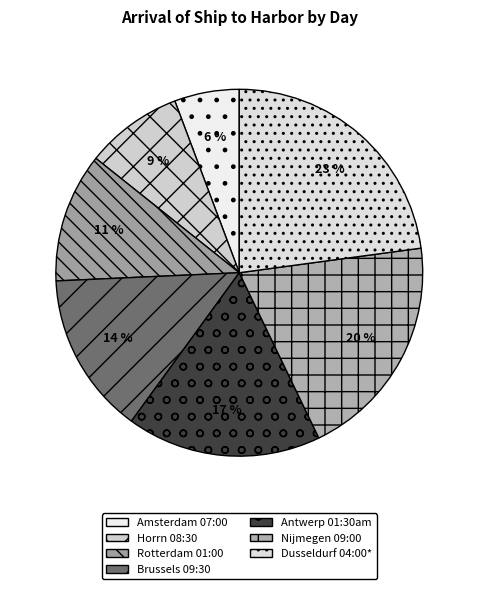

Is the sum of Antwerp 01:30am and Nijmegen 09:00 greater than half?

No